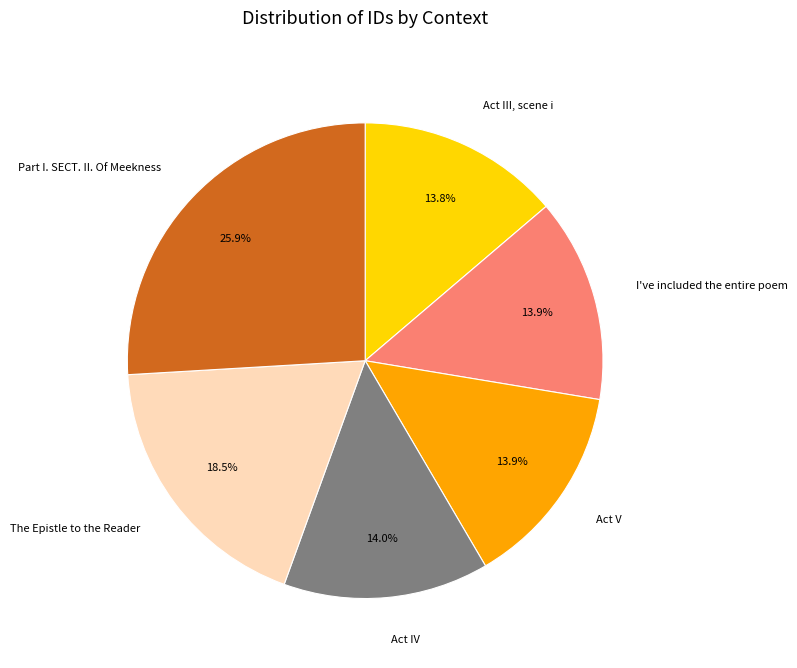

What percentage is the I've included the entire poem slice, to the nearest percent?

14%